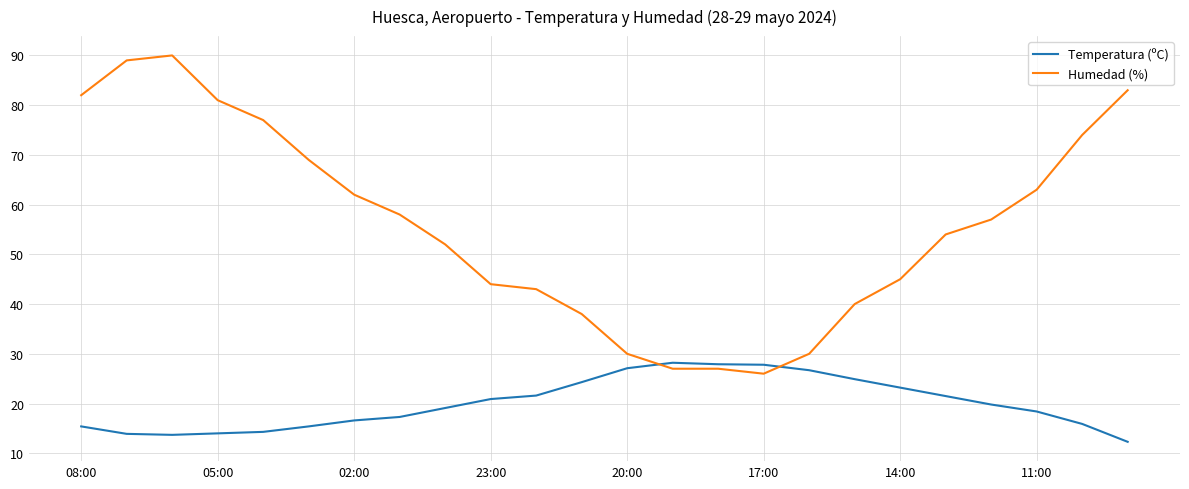

Which series has the widest spread of values?

Humedad (%)